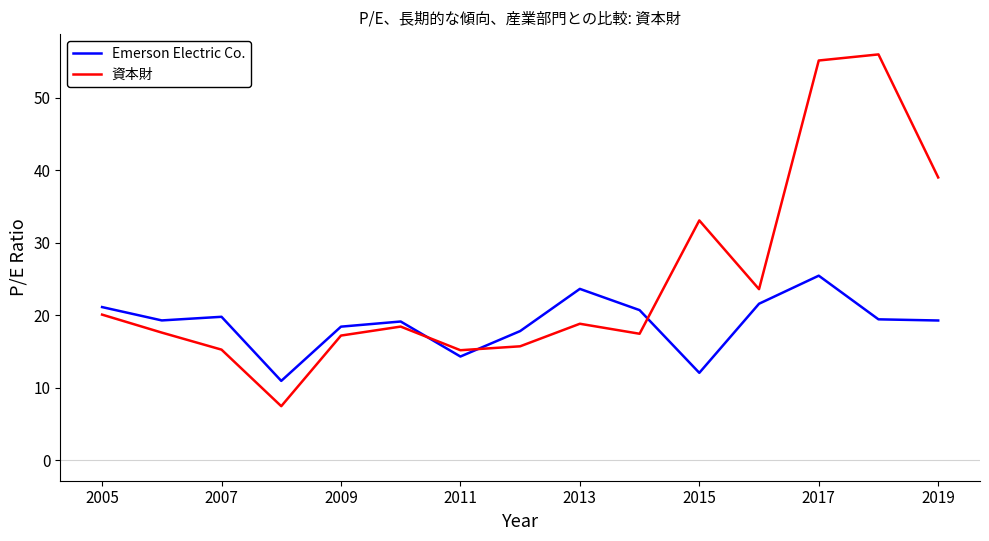

True or false: 資本財 has more than 2 interior local peaks.

True